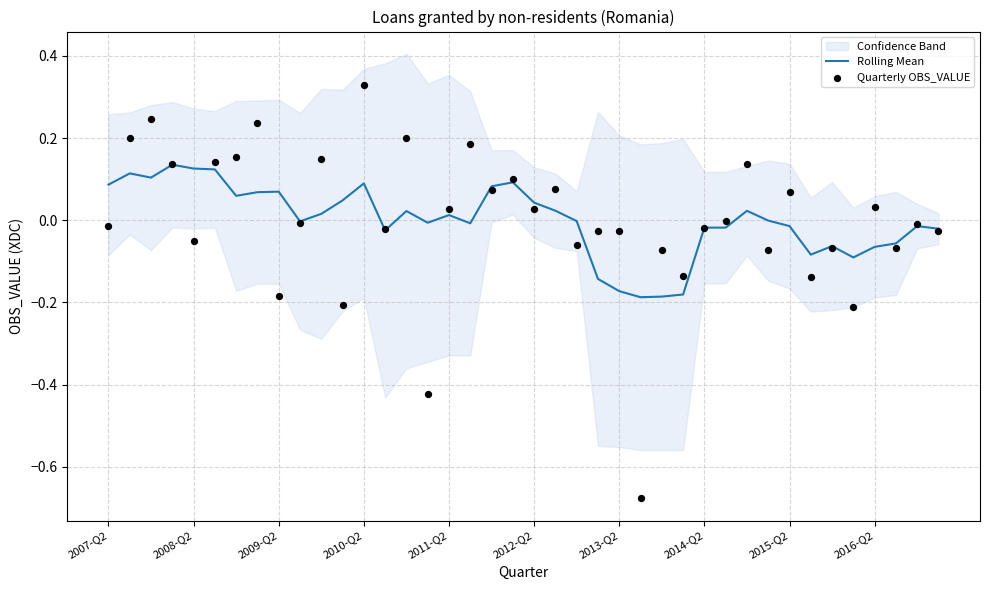

Which series has the widest spread of Y values?

Quarterly OBS_VALUE